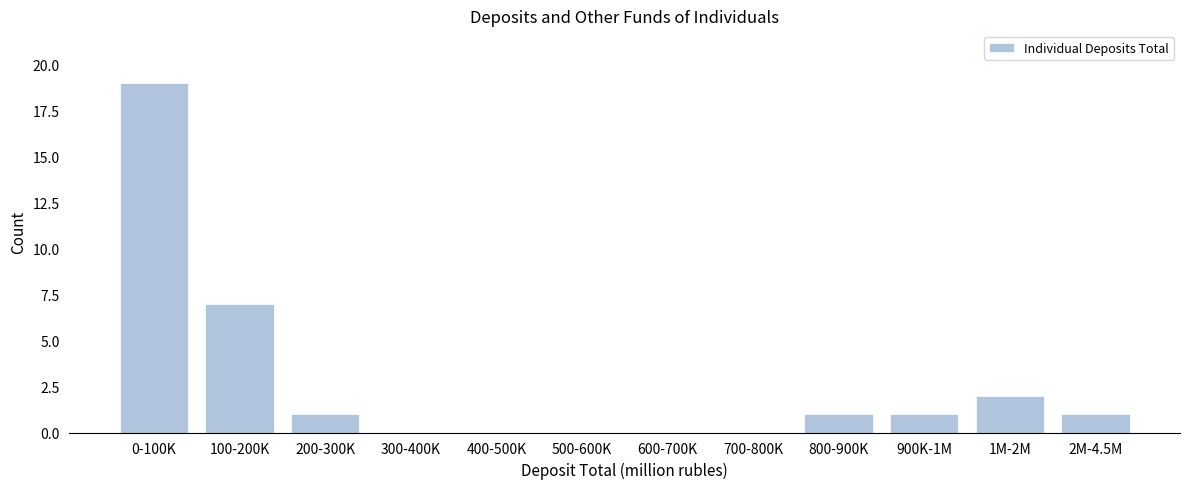

Reading right to left, extract all data points from this chart.

2M-4.5M=1	1M-2M=2	900K-1M=1	800-900K=1	700-800K=0	600-700K=0	500-600K=0	400-500K=0	300-400K=0	200-300K=1	100-200K=7	0-100K=19